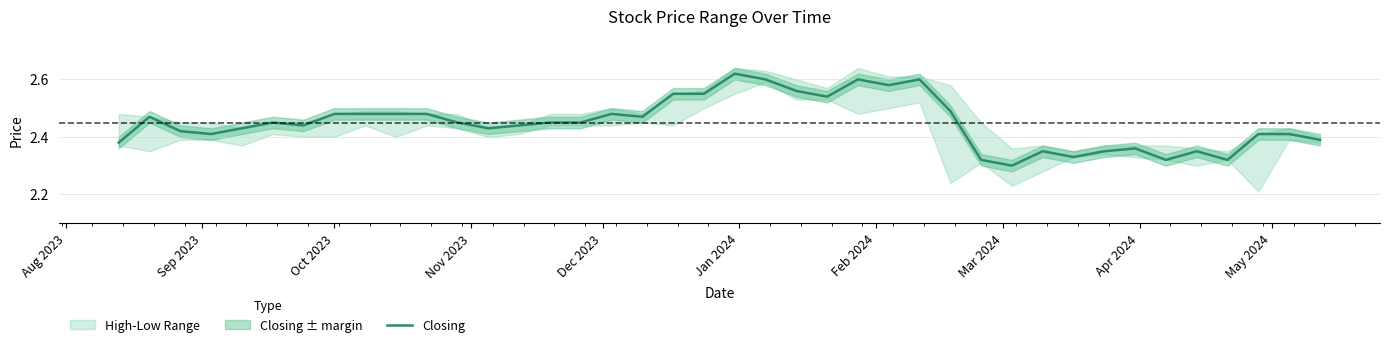

Reading right to left, list all the values displayed in this chart.

2.4	2.4	2.4	2.3	2.4	2.3	2.4	2.4	2.3	2.4	2.3	2.3	2.5	2.6	2.6	2.6	2.5	2.6	2.6	2.6	2.5	2.5	2.5	2.5	2.5	2.5	2.4	2.4	2.5	2.5	2.5	2.5	2.5	2.4	2.5	2.4	2.4	2.4	2.5	2.4